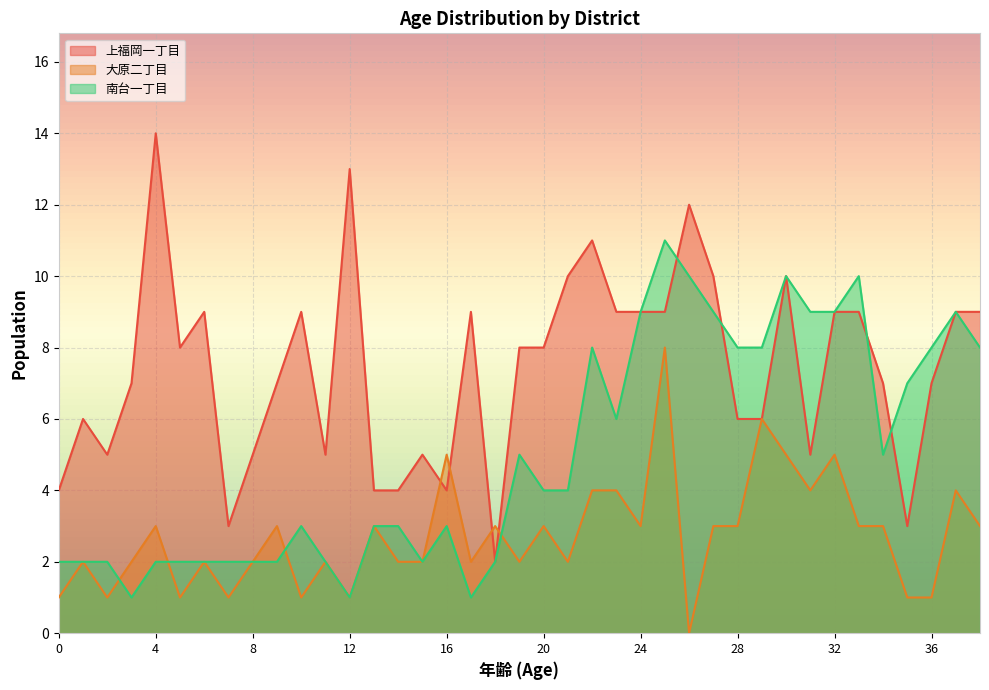

True or false: 南台一丁目 has a value of 1 at 17.

True